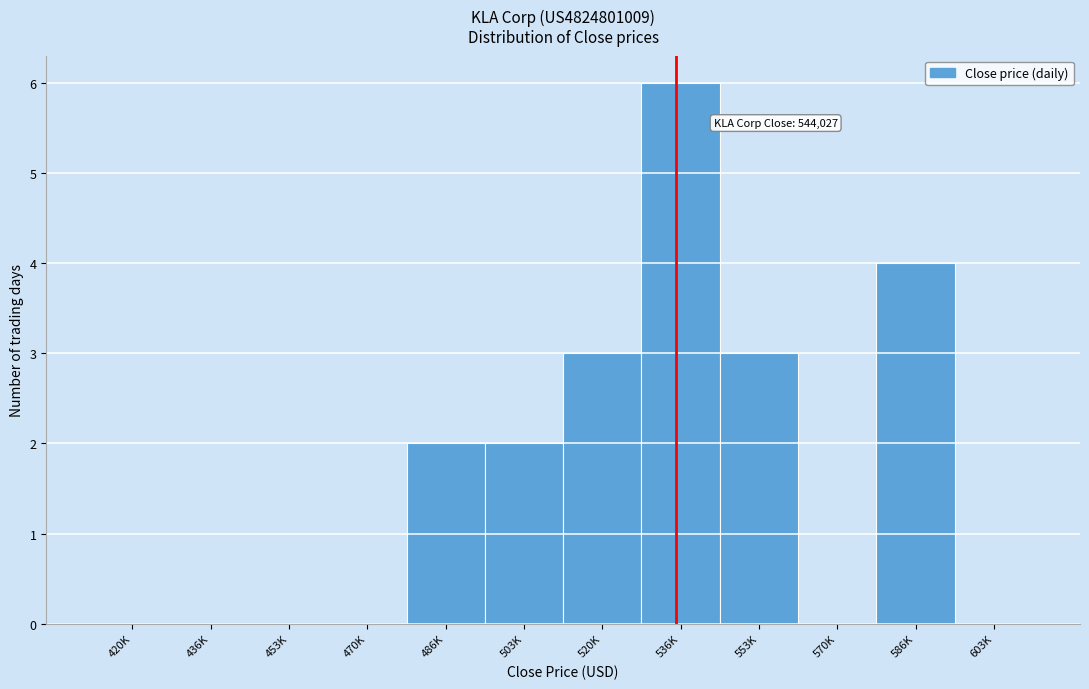

Reading right to left, what are all the values shown in this chart?

603K=0	586K=4	570K=0	553K=3	536K=6	520K=3	503K=2	486K=2	470K=0	453K=0	436K=0	420K=0